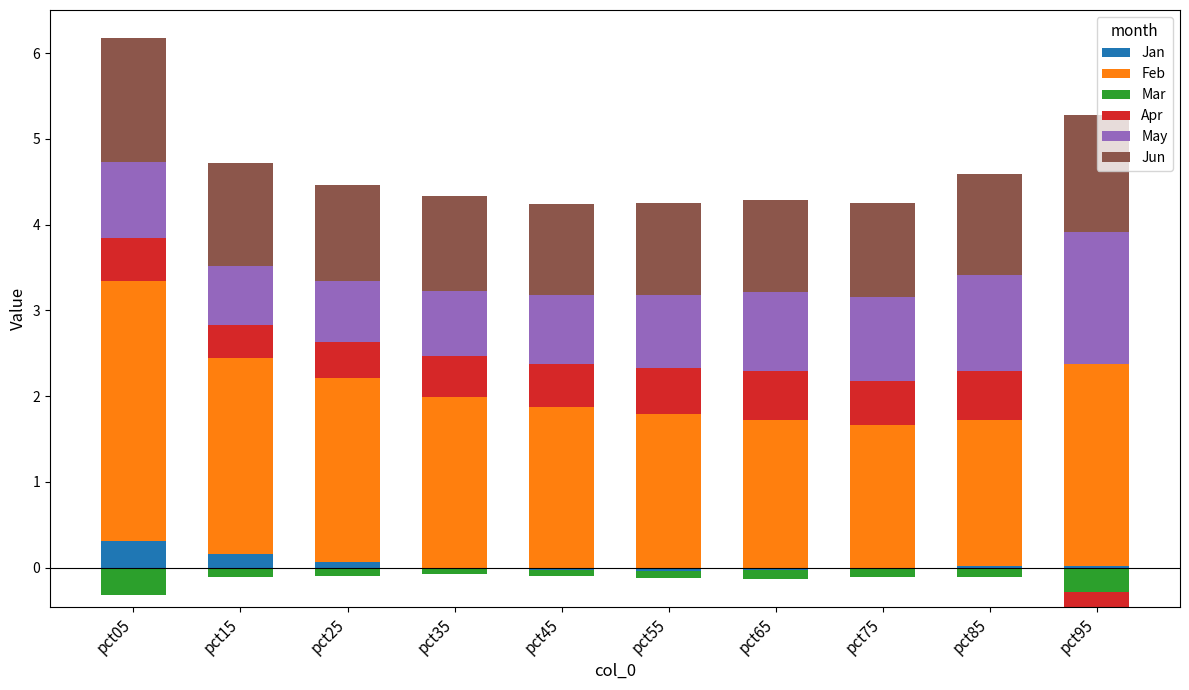

List the labels in order of Jan value, smallest first.

pct35, pct45, pct55, pct65, pct75, pct95, pct85, pct25, pct15, pct05